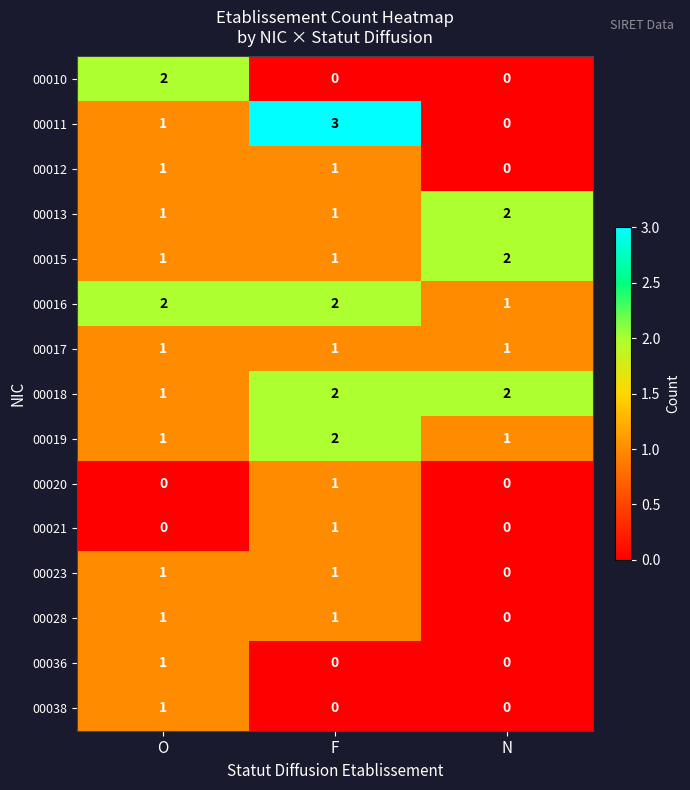

How many data points does each series have?

3